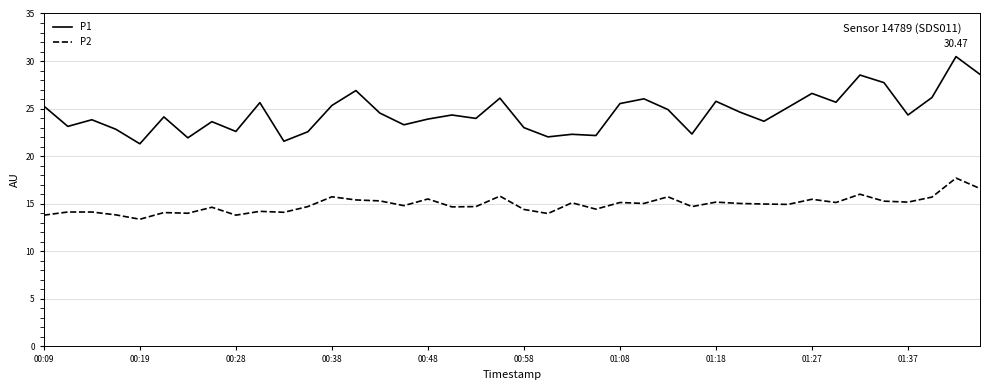

Which series has the widest spread of values?

P1